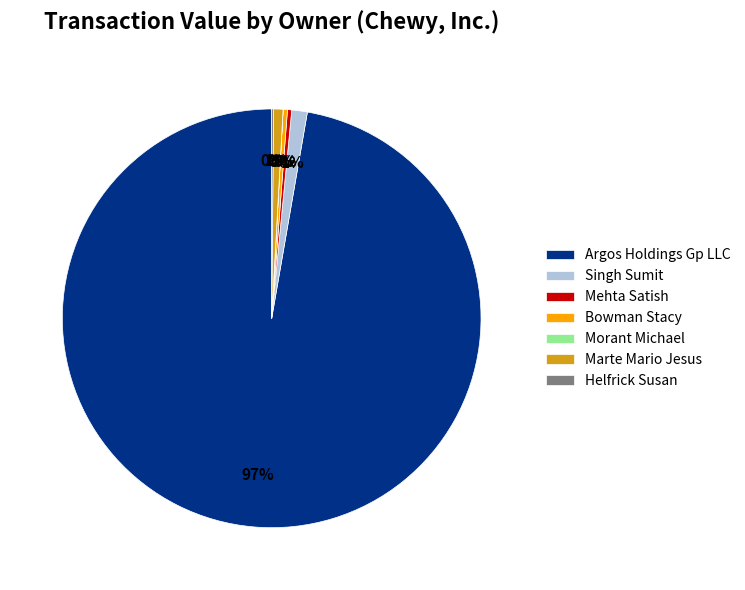

To the nearest percent, what percentage of the pie is Singh Sumit?

1%